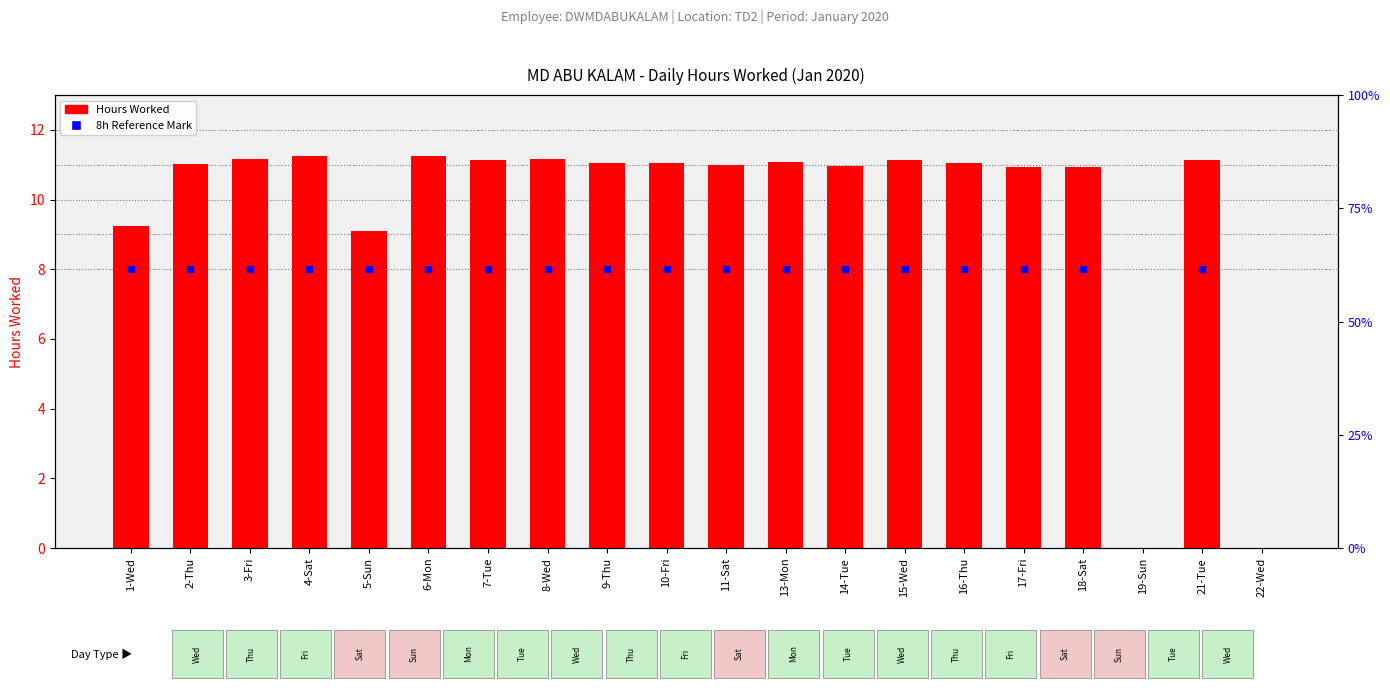

The value at 7-Tue is 11.2. True or false?

True